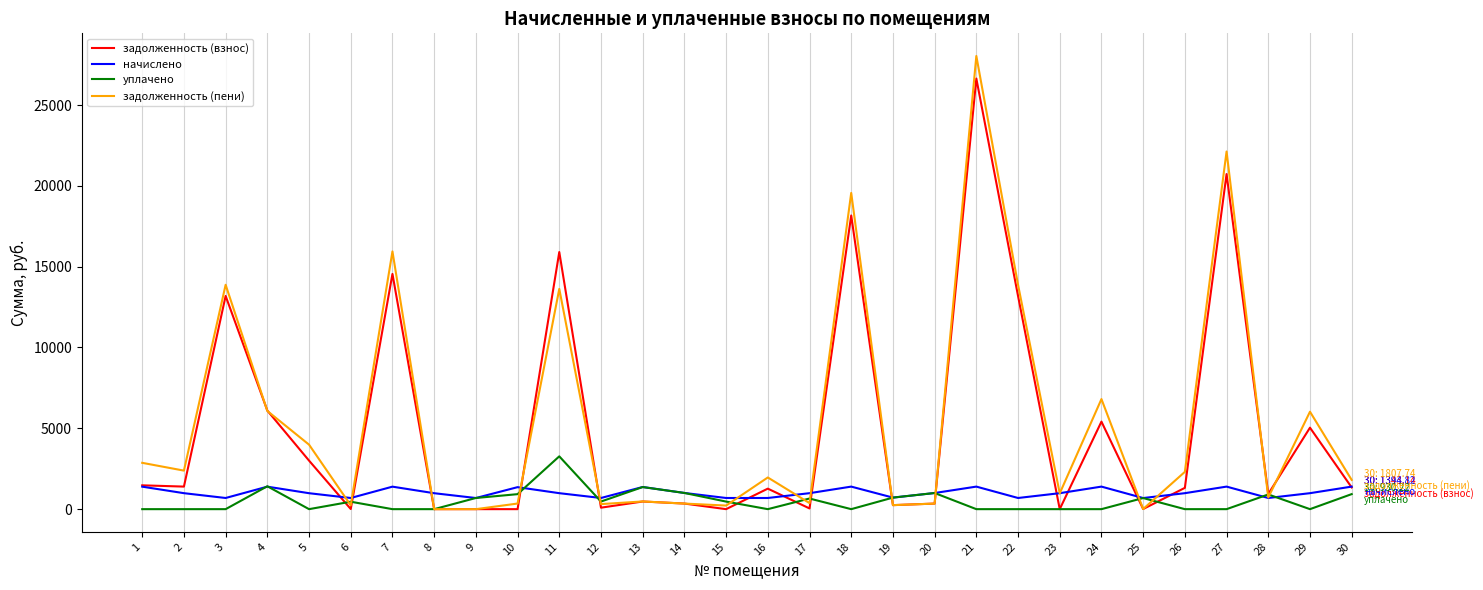

How many categories are shown in the chart?

30